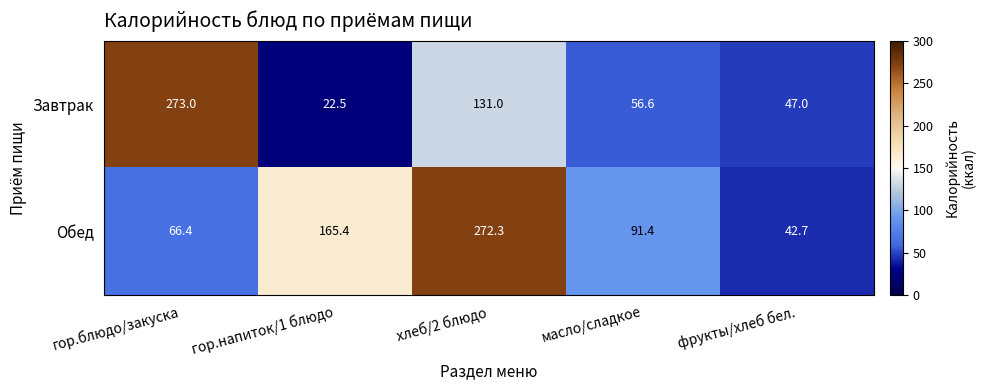

Reading right to left, list all the values displayed in this chart.

Завтрак: фрукты/хлеб бел.=47.0	масло/сладкое=56.6	хлеб/2 блюдо=131.0	гор.напиток/1 блюдо=22.5	гор.блюдо/закуска=273.0
Обед: фрукты/хлеб бел.=42.7	масло/сладкое=91.4	хлеб/2 блюдо=272.3	гор.напиток/1 блюдо=165.4	гор.блюдо/закуска=66.4